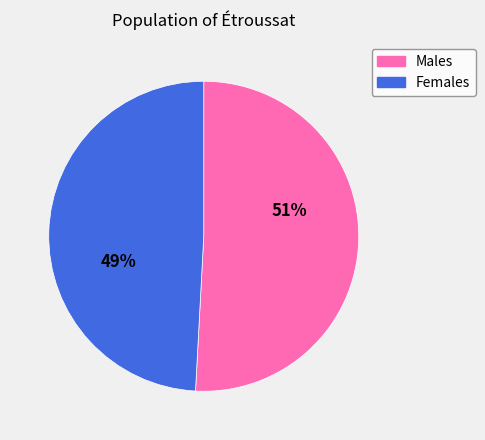

Is there any slice that represents more than half of the pie?

Yes